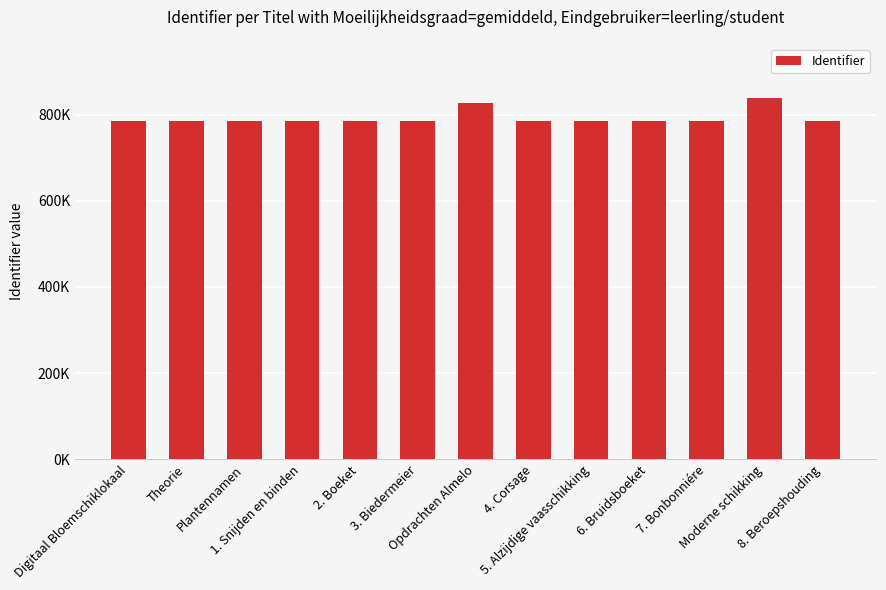

Is it true that the value at 5. Alzijdige vaasschikking is 785342?

True